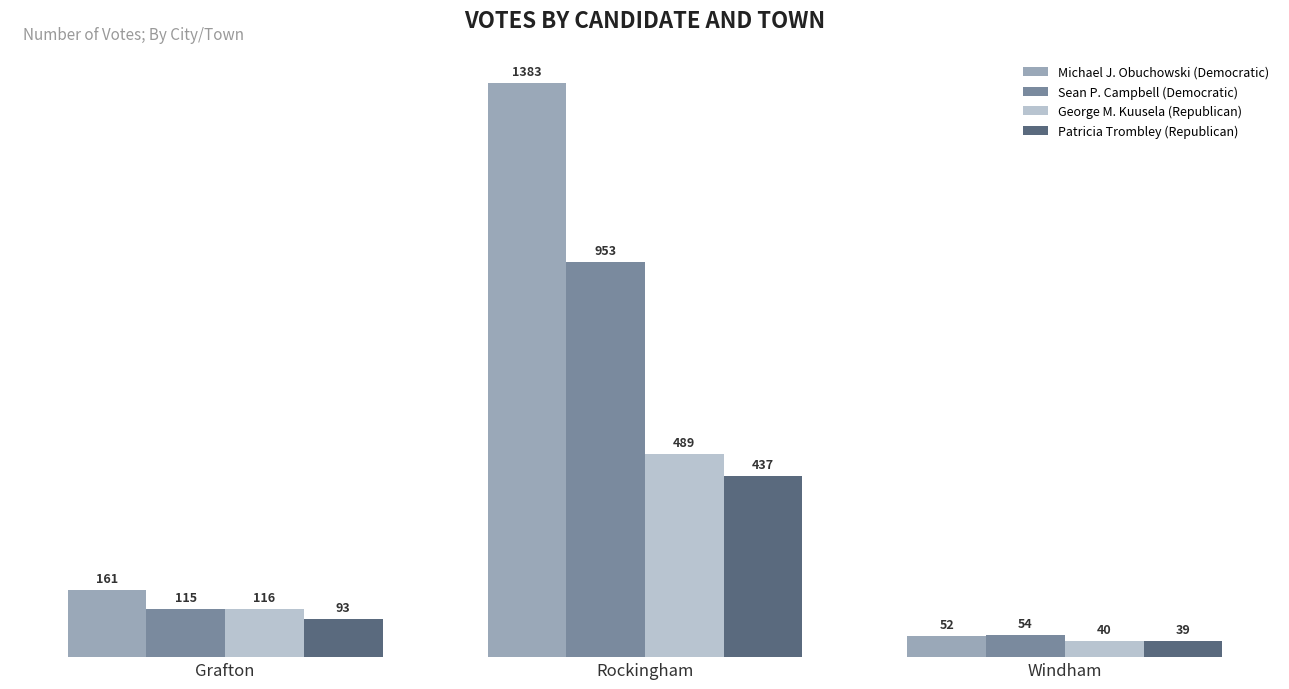

The George M. Kuusela (Republican) series shows 40 at Windham. True or false?

True